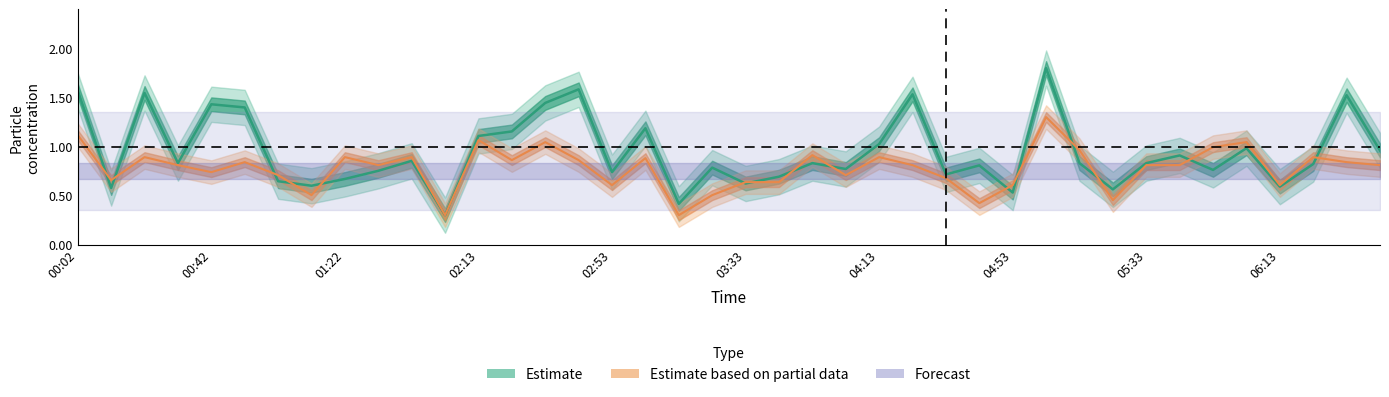

Count the number of categories in the chart.

40